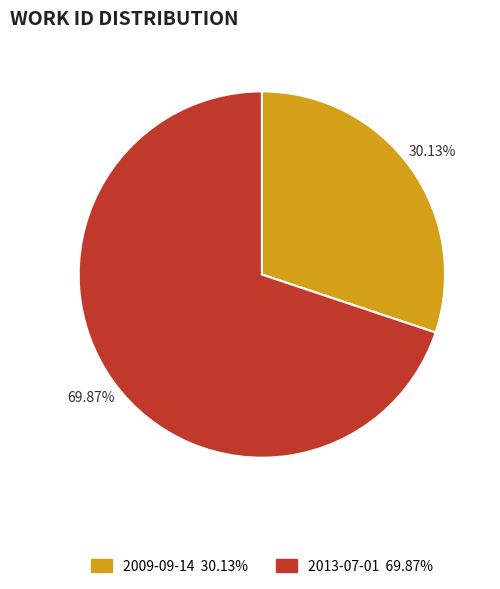

How many slices are in this pie chart?

2